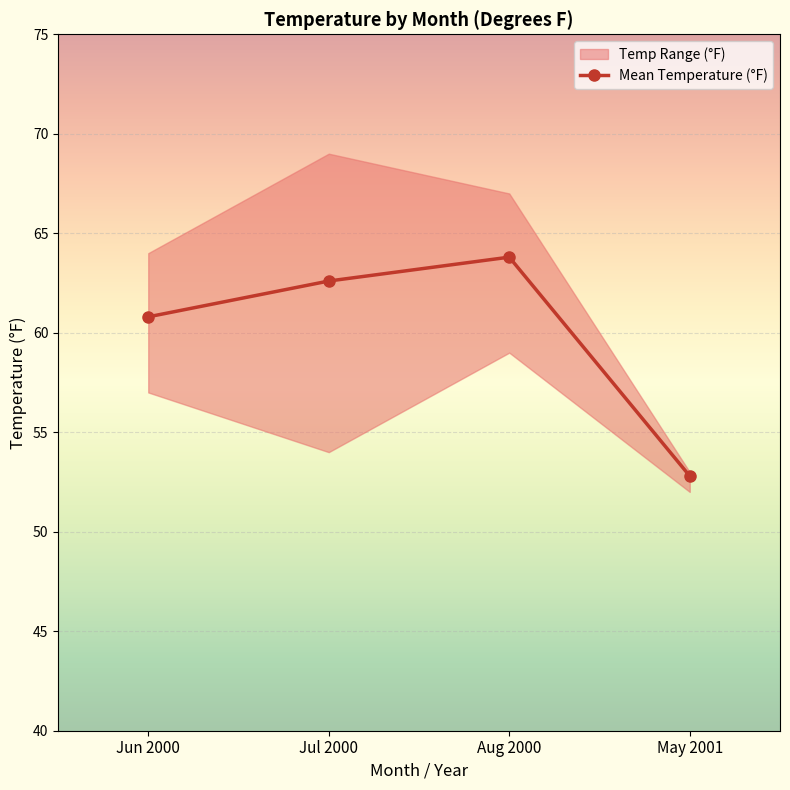

How many values are below 62?

2